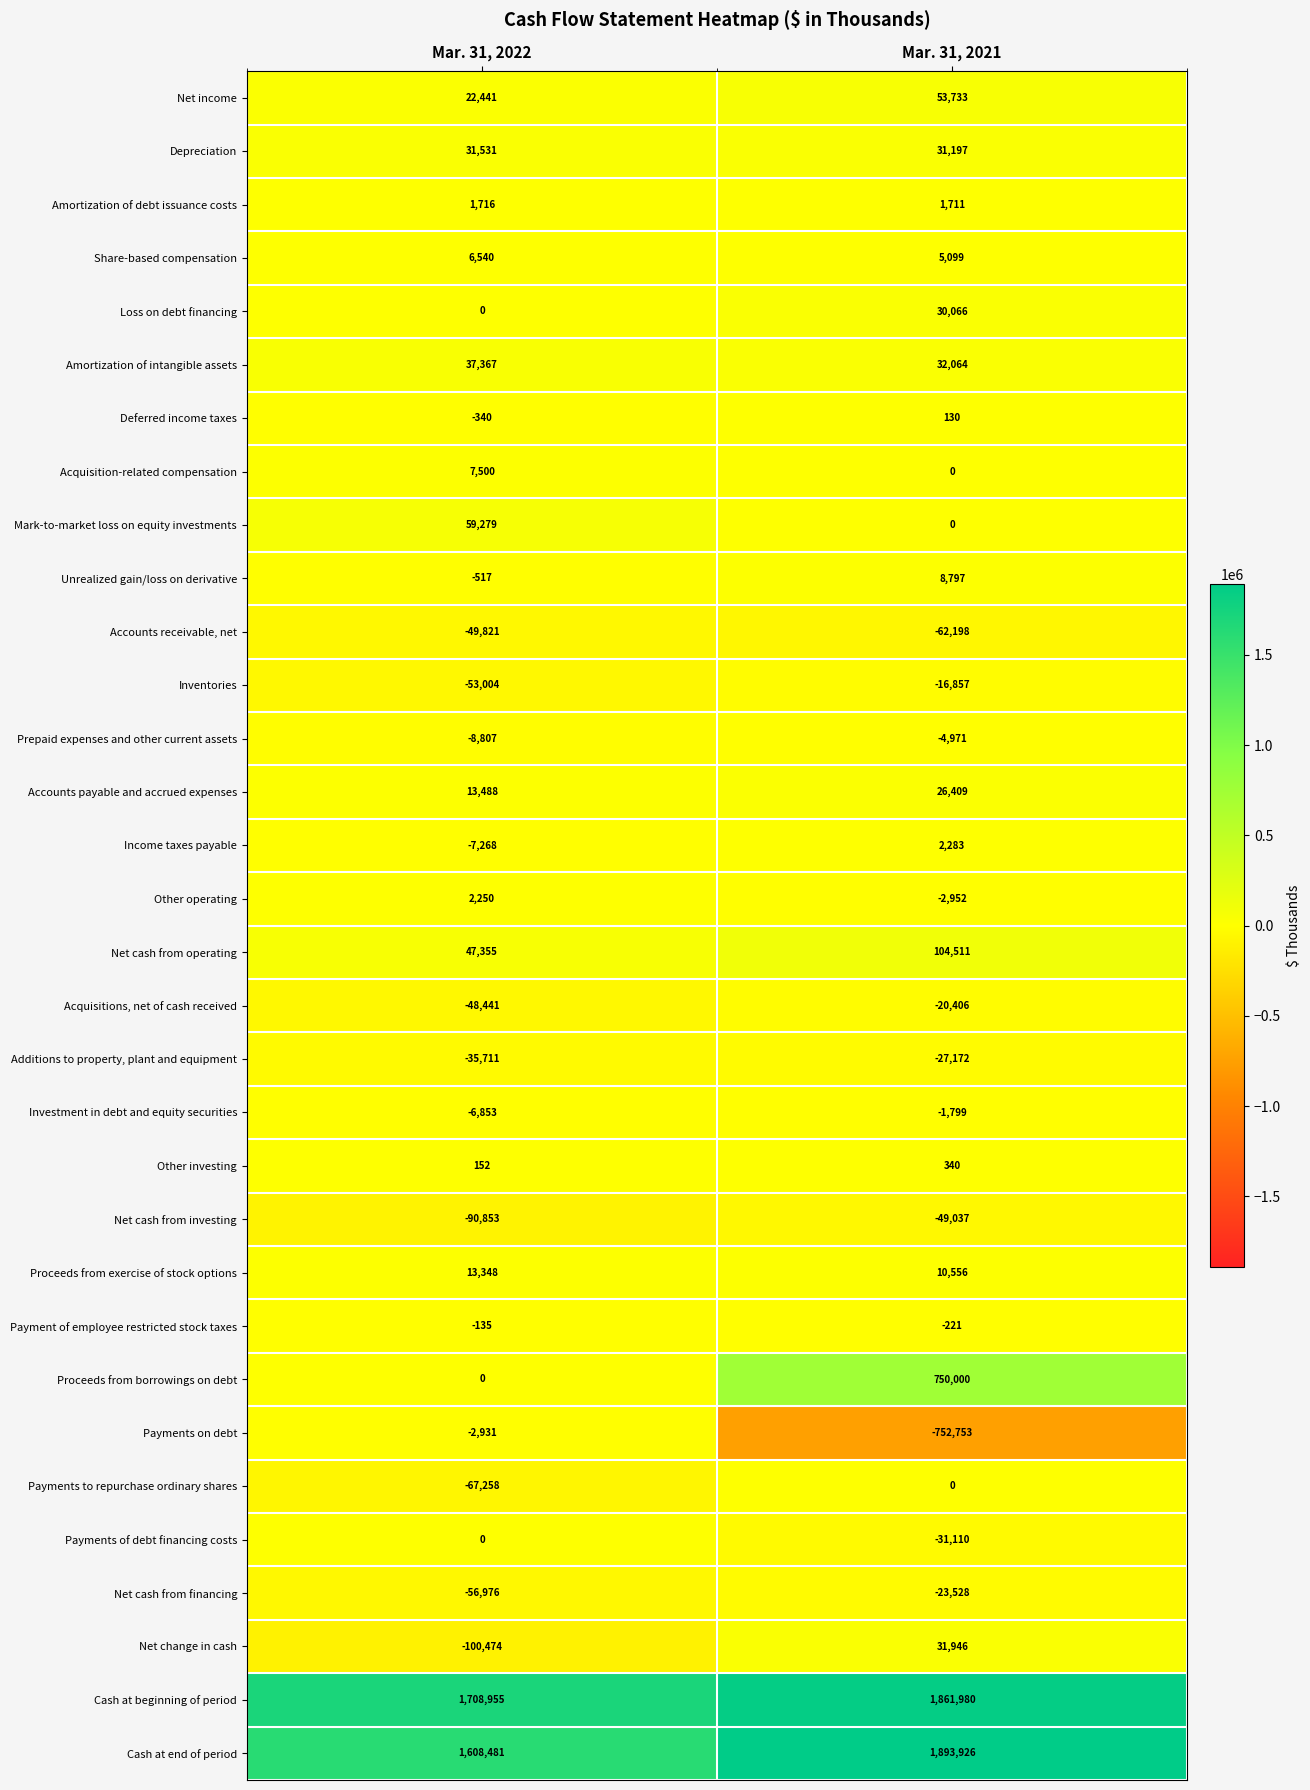

How many categories are shown in the chart?

2